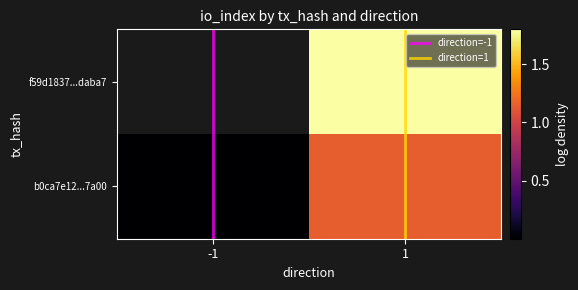

How many values in the b0ca7e12...7a00 series exceed 1?

1